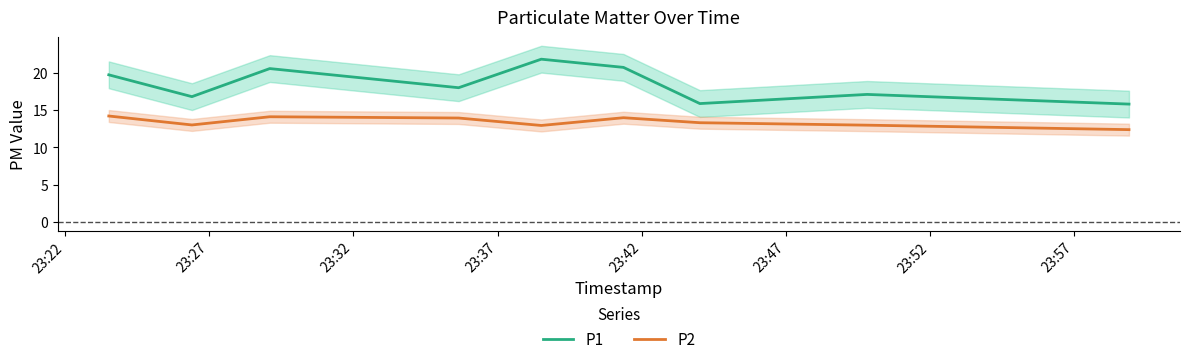

What is the difference between the maximum and minimum values in the P1 series?

6.0